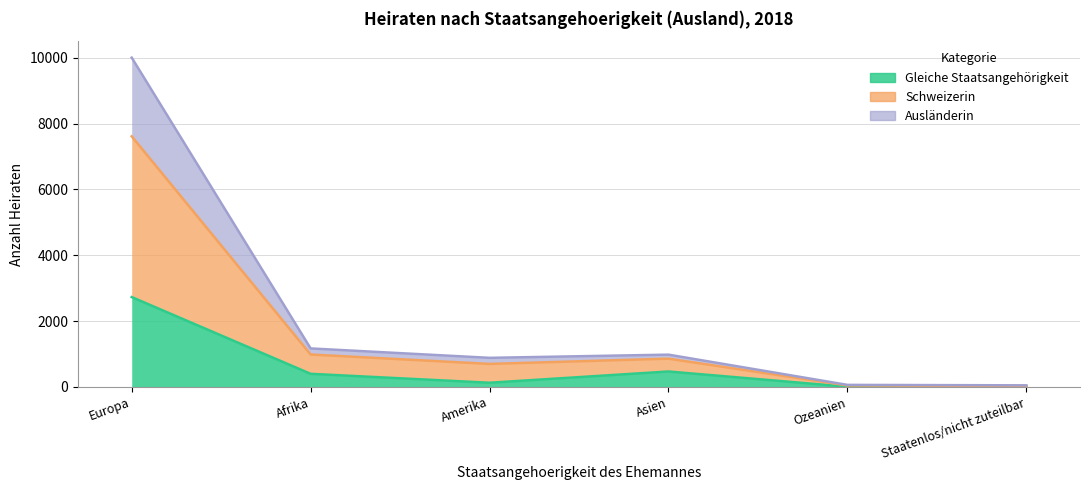

What is the spread (max minus min) of values at Afrika?

772